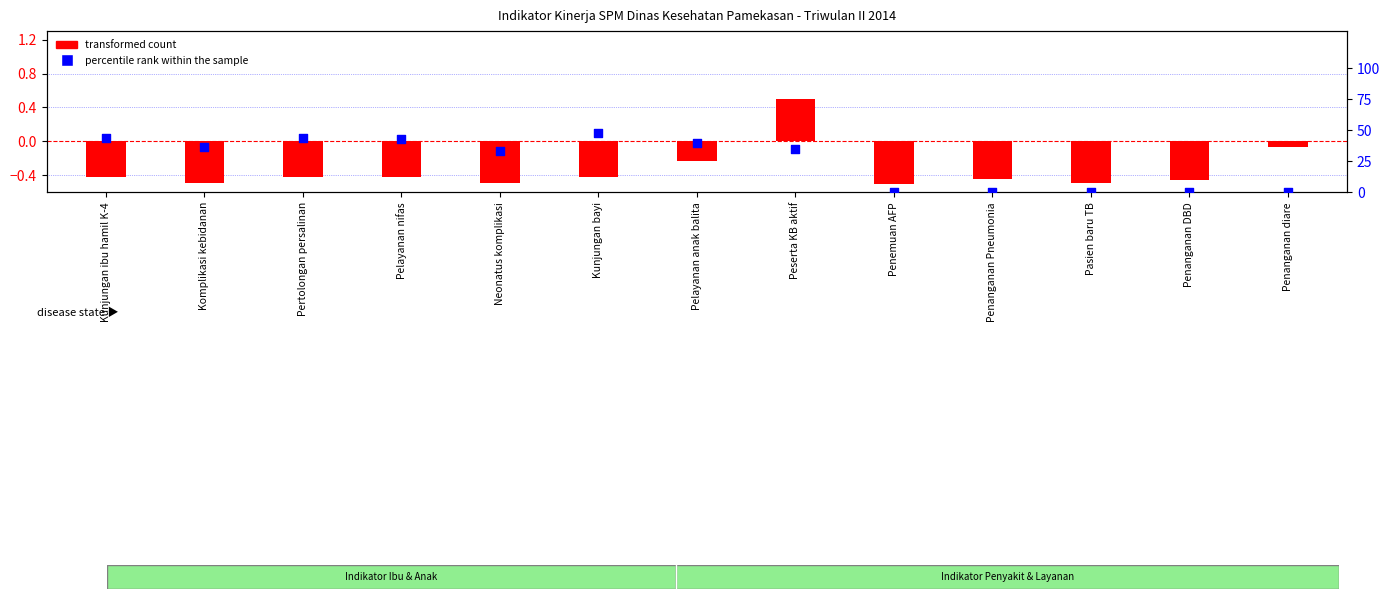

Which series has the largest total across all categories?

percentile rank within the sample